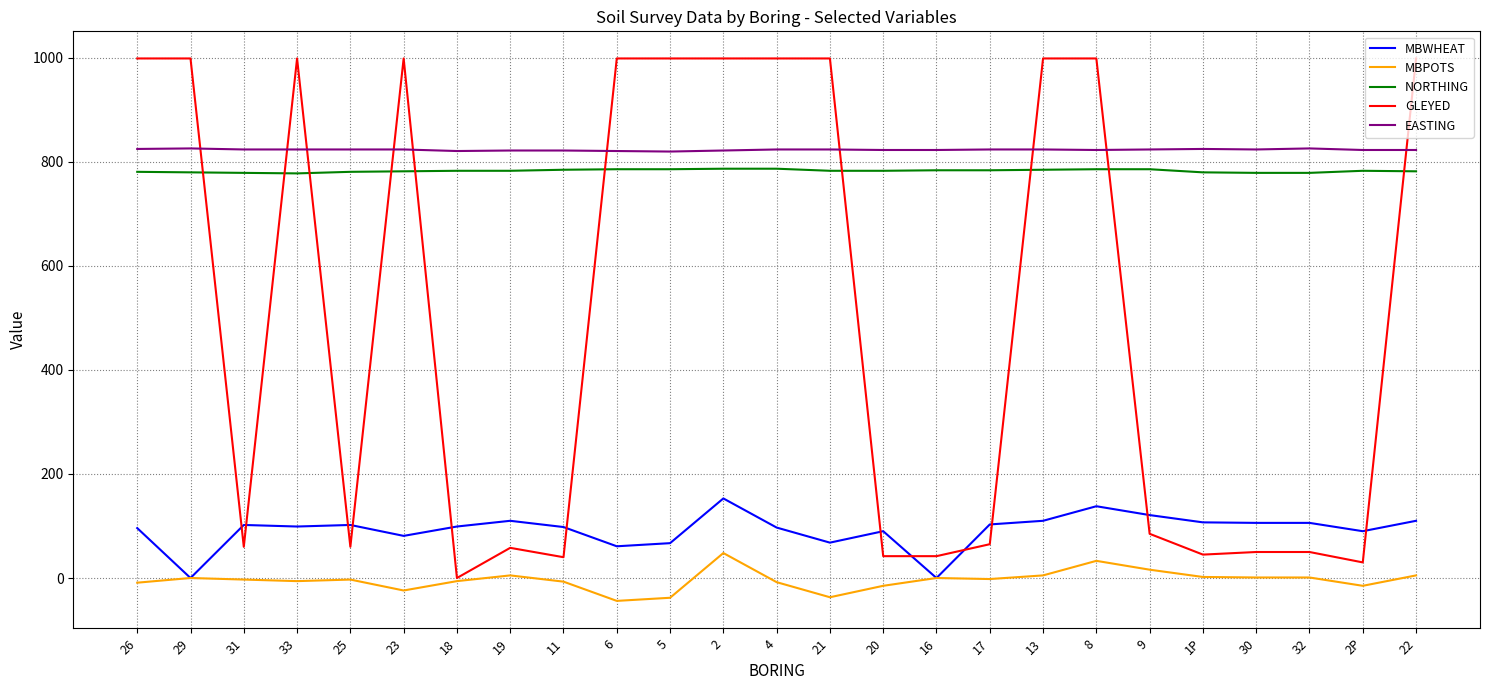

What are all the series names shown in the legend?

MBWHEAT, MBPOTS, NORTHING, GLEYED, EASTING